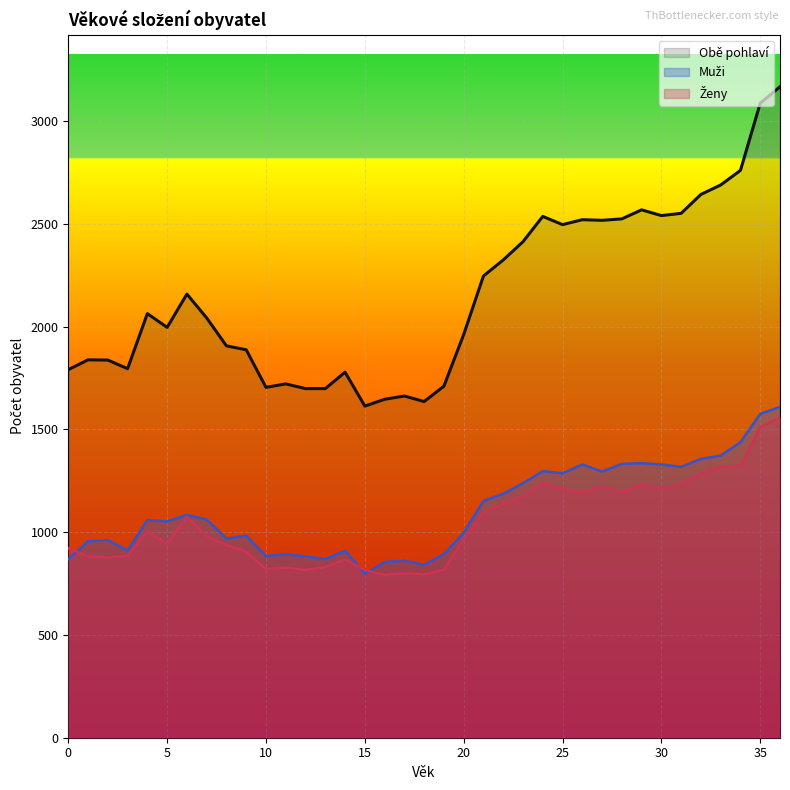

What is the maximum value for Muži?

1610